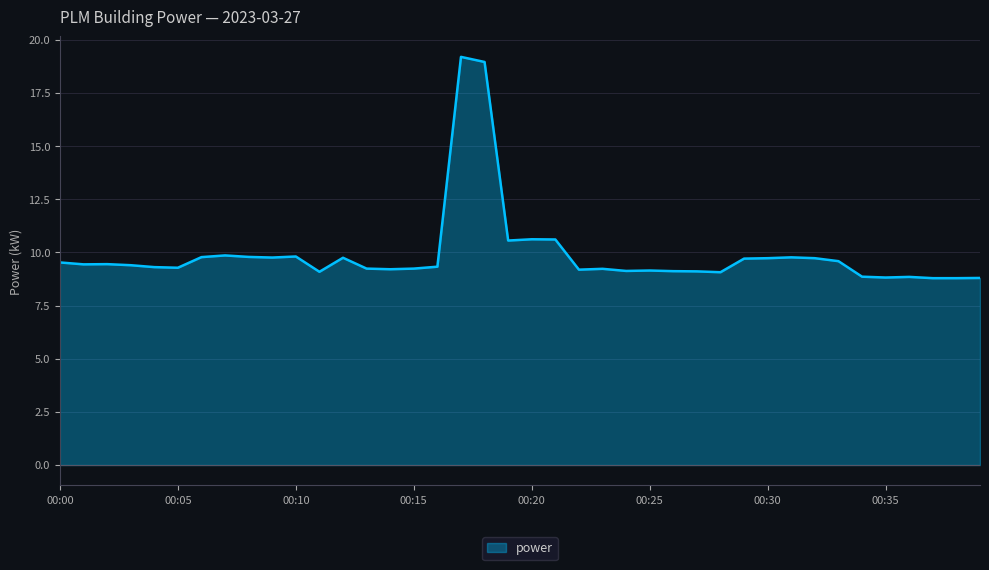

What is the smallest value displayed?

8.8